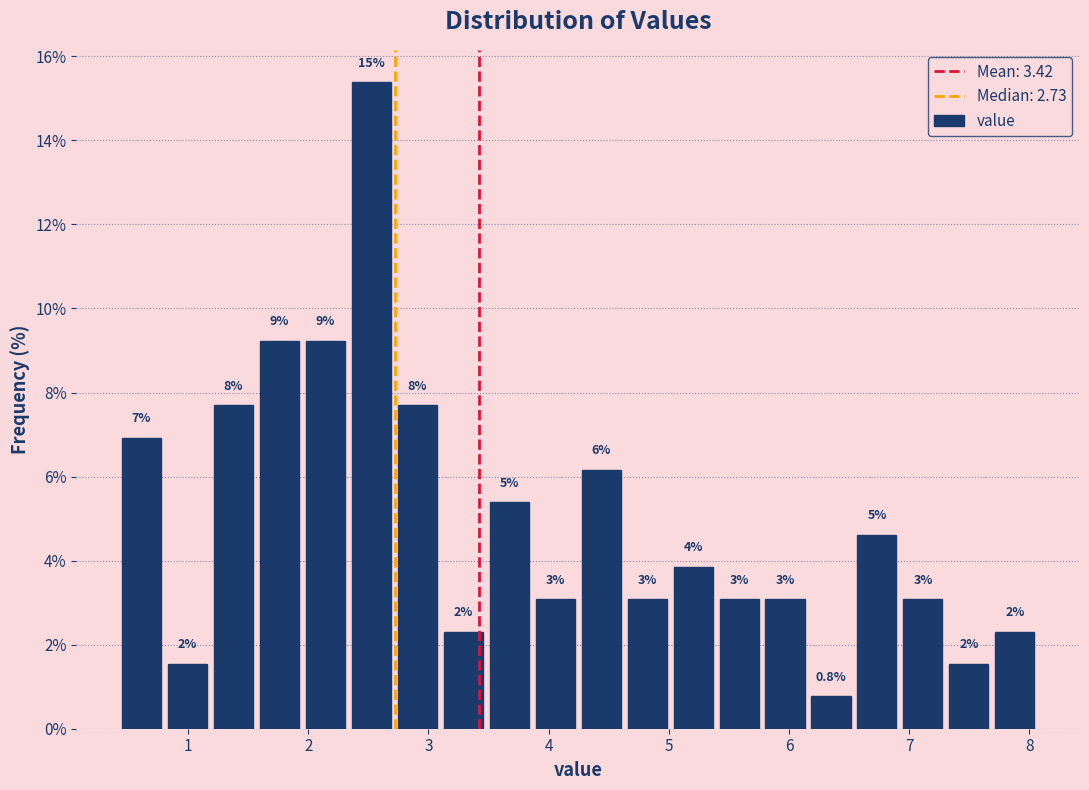

Read against the x-axis, roughly where is the centre of the tallest bar?

2.5